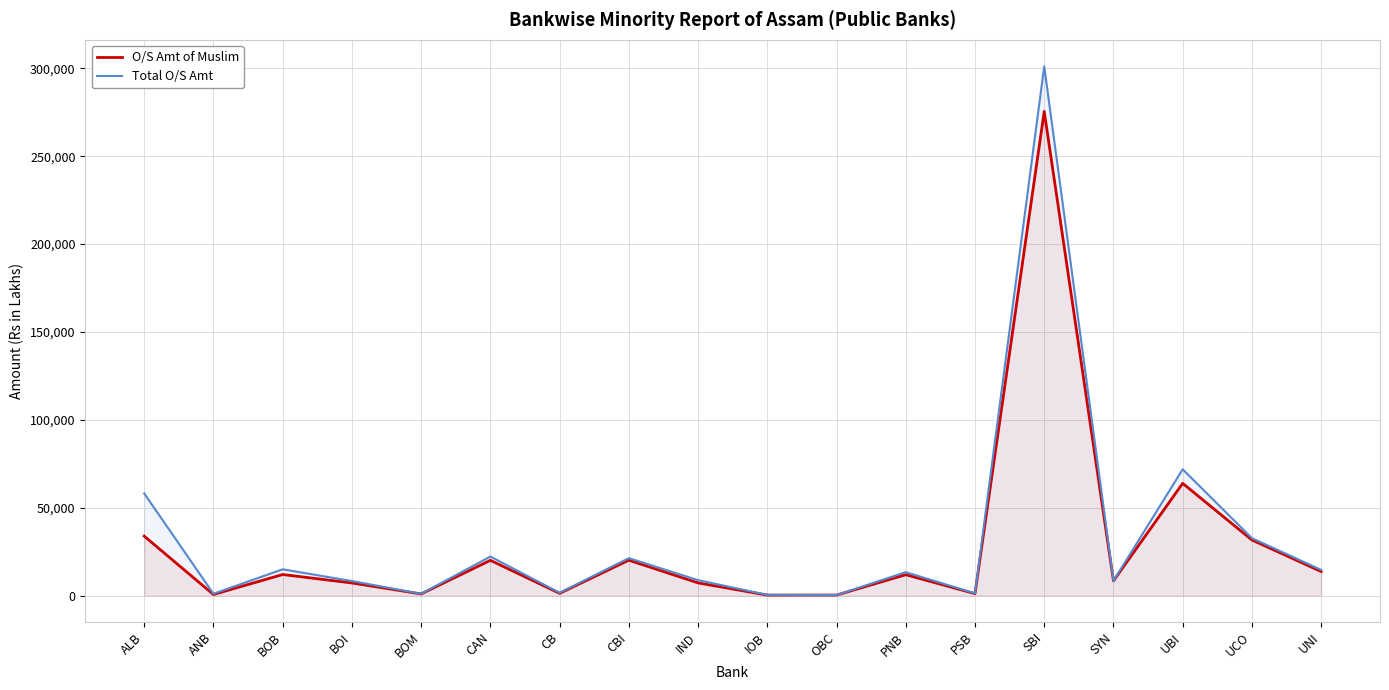

Is it true that O/S Amt of Muslim equals 587.5 at ANB?

True